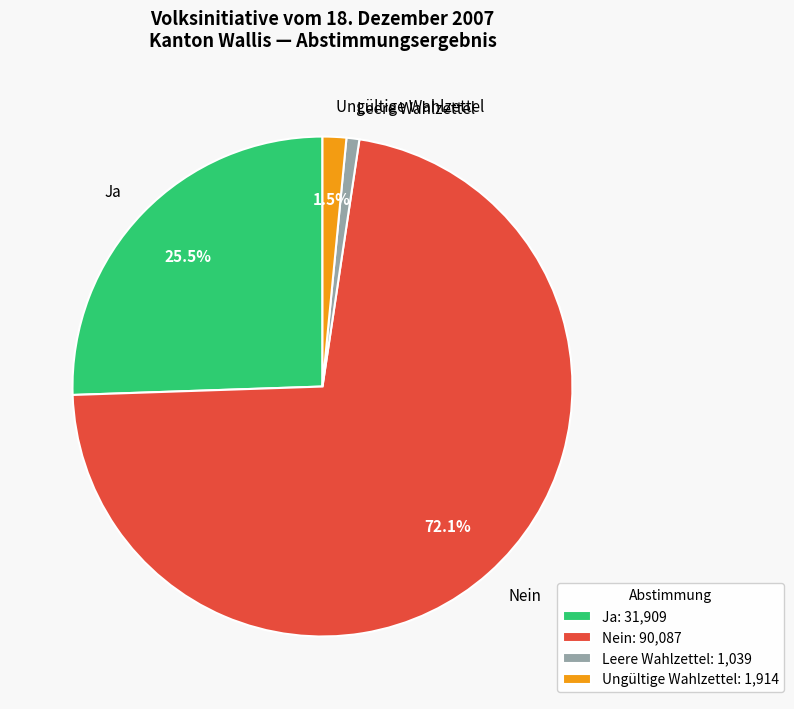

How many slices are in this pie chart?

4